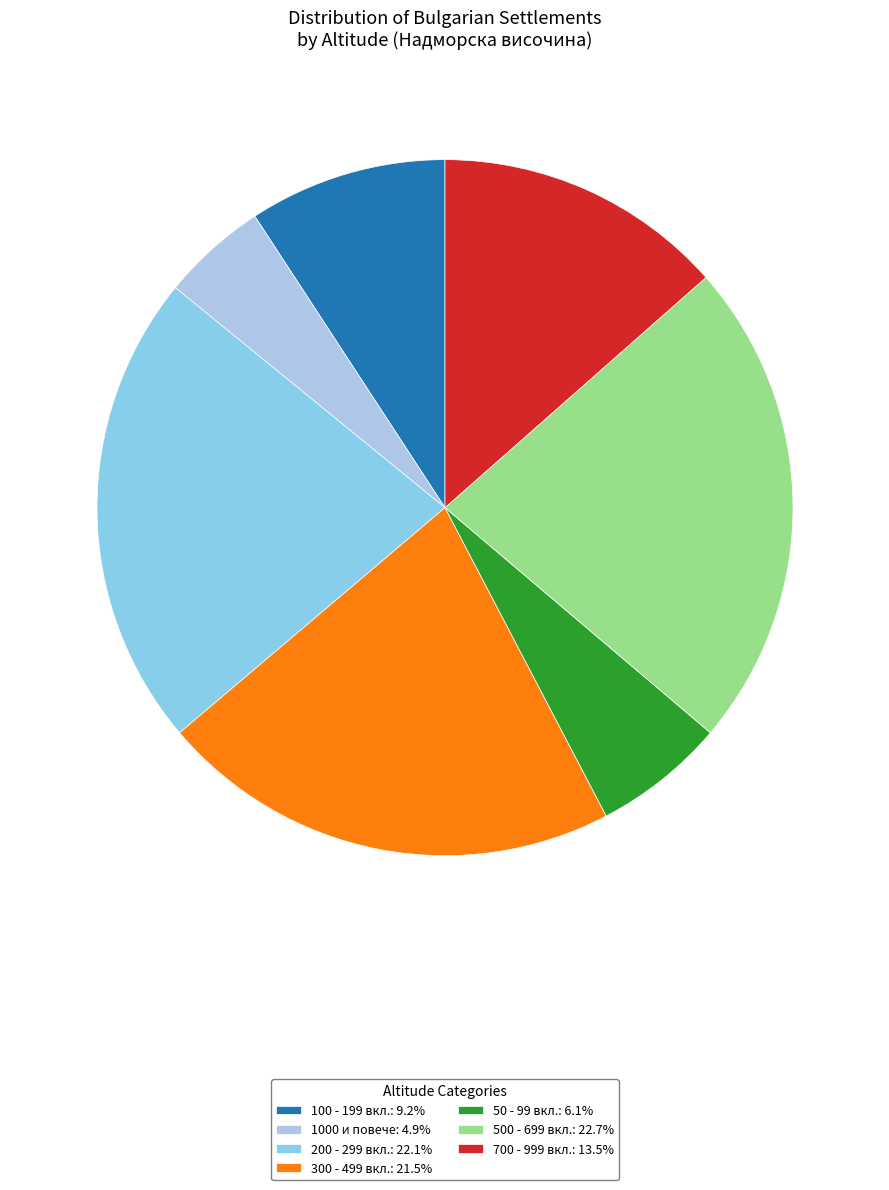

Is there any slice that represents more than half of the pie?

No